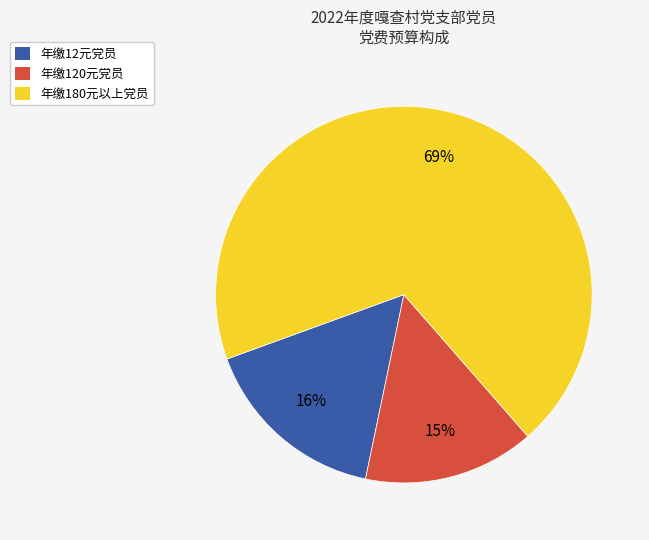

To the nearest percent, what is the average slice percentage?

33%